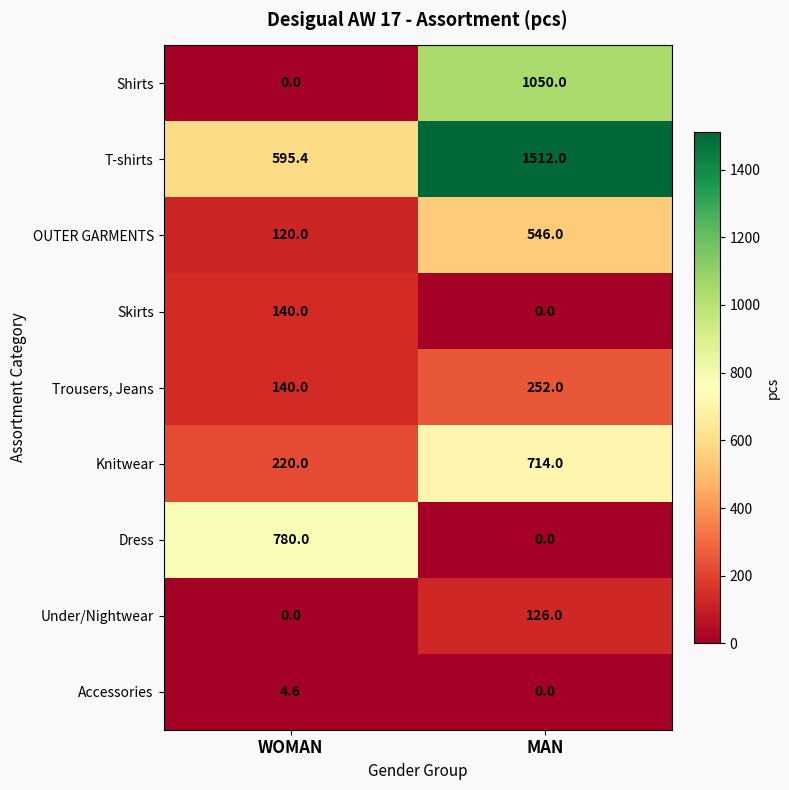

What is the greatest value displayed?

1512.0